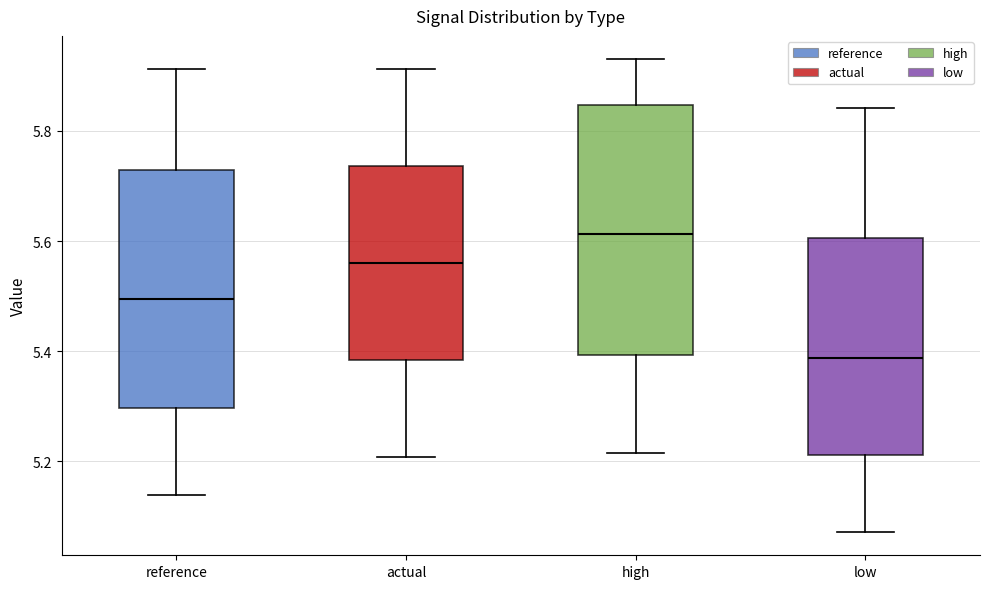

Where is the upper edge of the box for reference on the y-axis? The values are not printed on the chart, so give them approximately, as read against the axis.

5.72